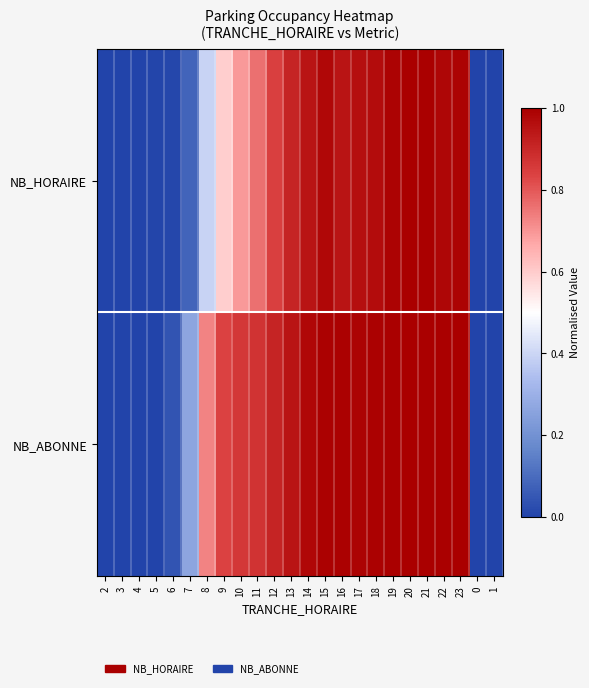

List the series in order of their overall mean, lowest first.

NB_HORAIRE, NB_ABONNE